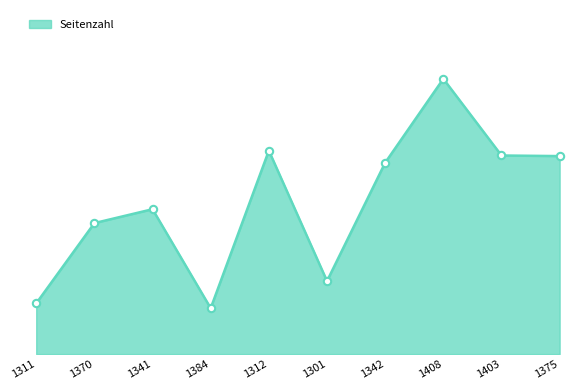

What is the change in value from 1384 to 1375?

+252